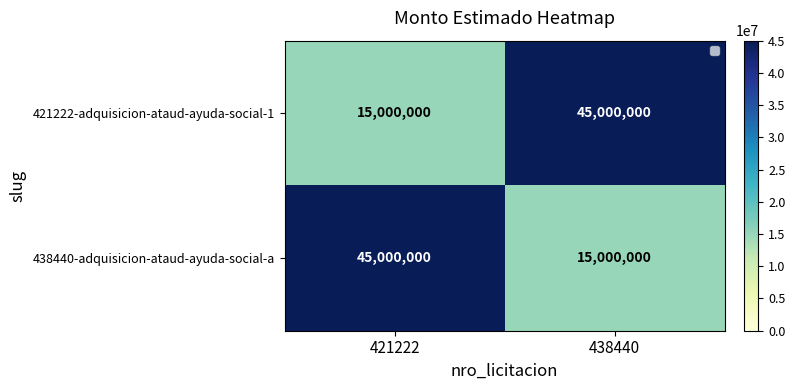

At how many categories does at least one series exceed 18180807?

2